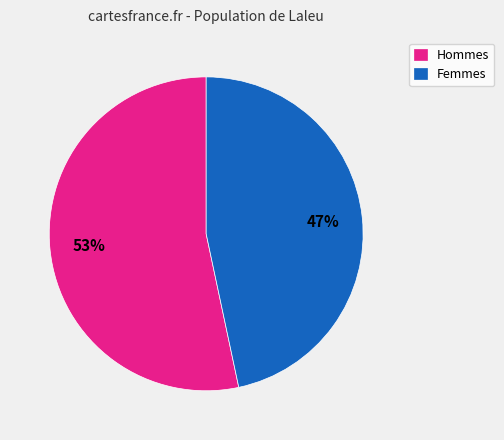

Which slice is the smallest?

Femmes